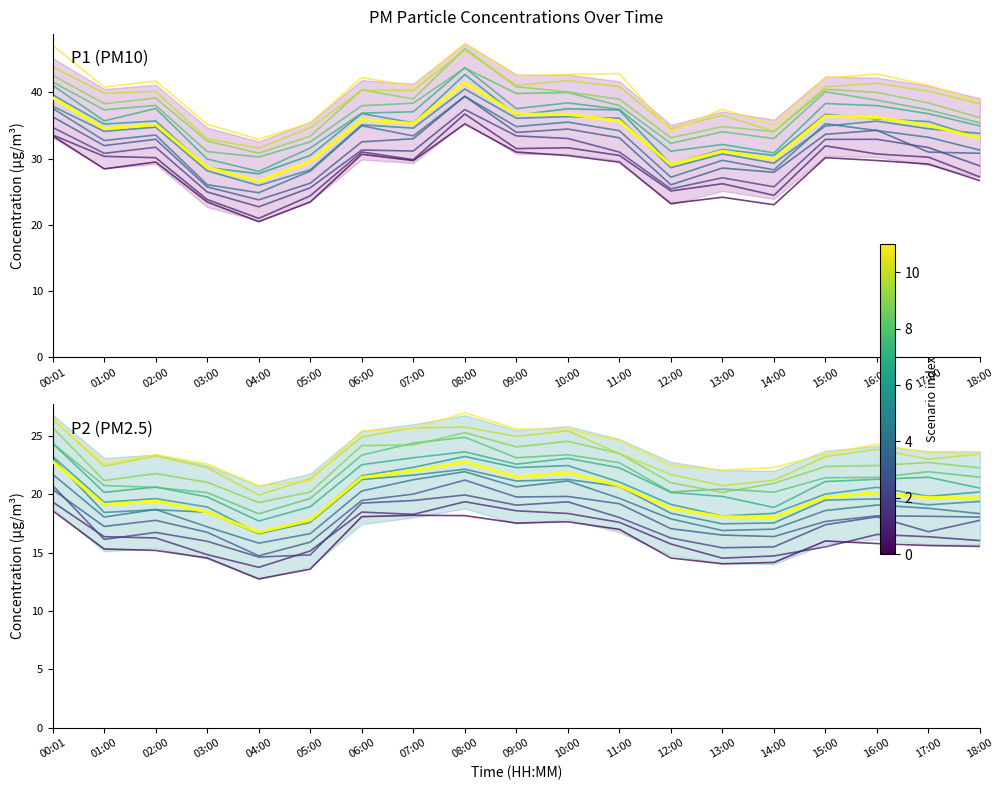

Is the value of P1 at 11:00 greater than the value of P2 at 03:00?

Yes